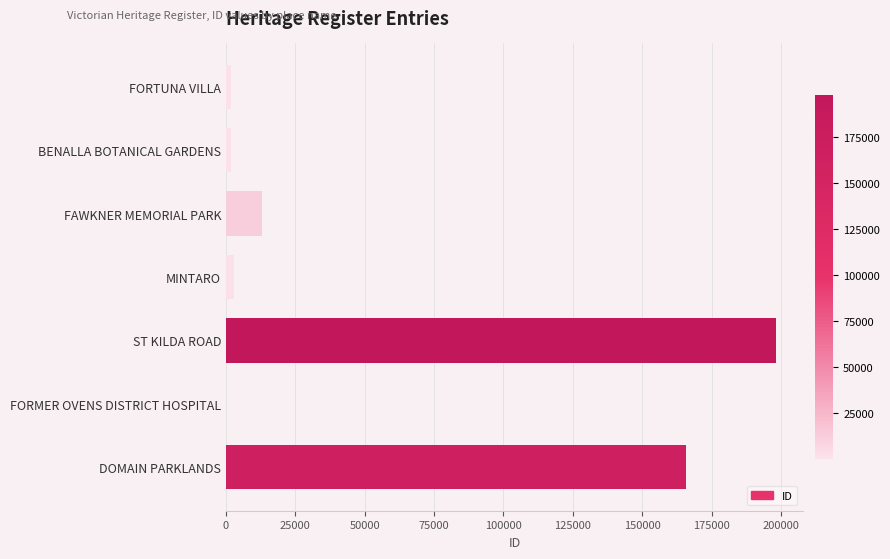

What is the maximum value shown in the chart?

198047